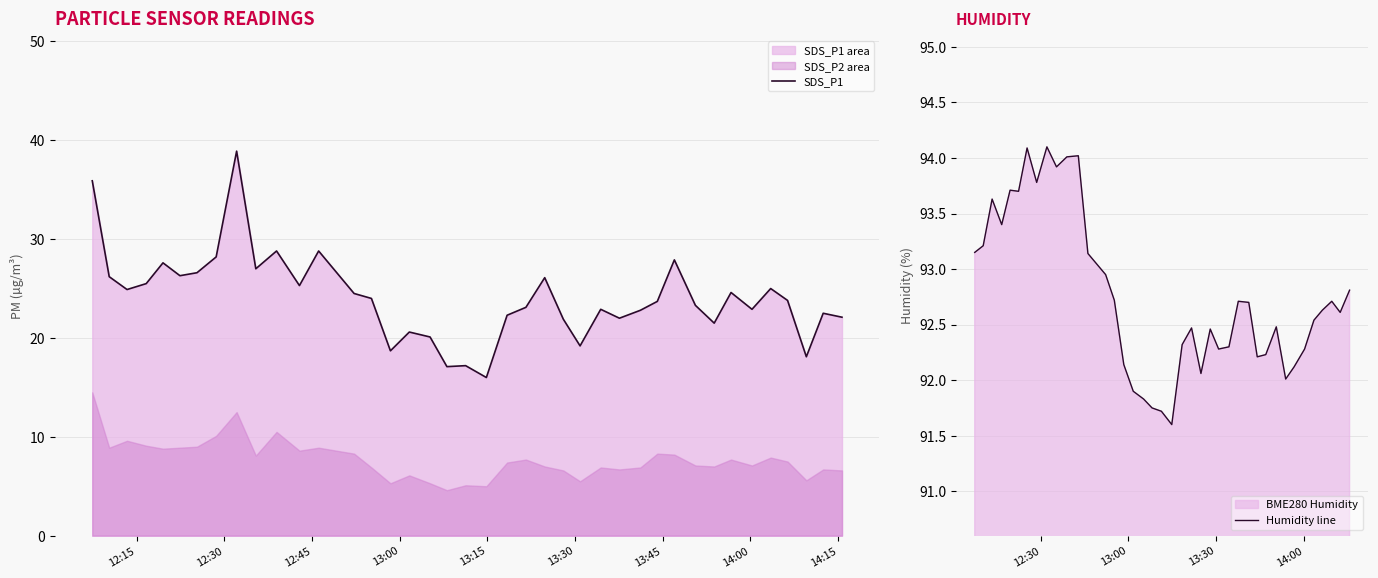

Reading right to left, list all the values displayed in this chart.

SDS_P1: 22.1	22.5	18.1	23.8	25.0	22.9	24.6	21.5	23.3	27.9	23.7	22.8	22.0	22.9	19.2	21.9	26.1	23.1	22.3	16.0	17.2	17.1	20.1	20.6	18.7	24.0	24.5	28.8	25.3	28.8	27.0	38.9	28.2	26.6	26.3	27.6	25.5	24.9	26.2	35.9
Humidity line: 92.8	92.6	92.7	92.6	92.5	92.3	92.1	92.0	92.5	92.2	92.2	92.7	92.7	92.3	92.3	92.5	92.1	92.5	92.3	91.6	91.7	91.8	91.8	91.9	92.1	92.7	93.0	93.1	94.0	94.0	93.9	94.1	93.8	94.1	93.7	93.7	93.4	93.6	93.2	93.2